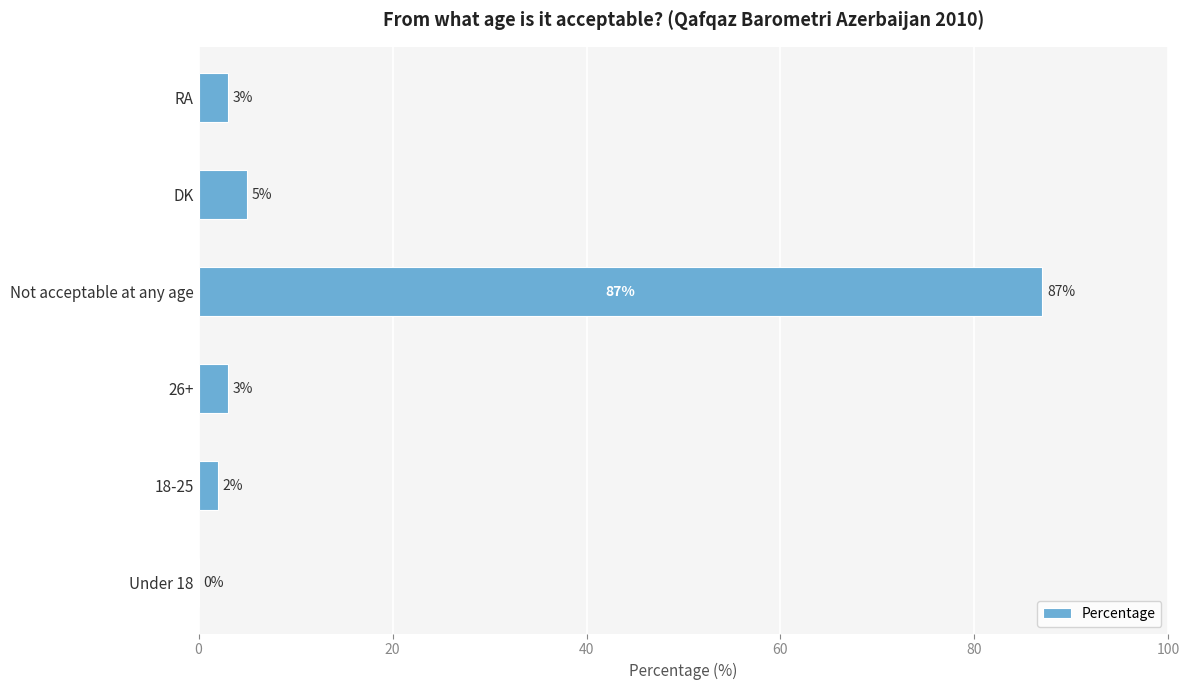

The chart shows a value of 87 at Not acceptable at any age. True or false?

True